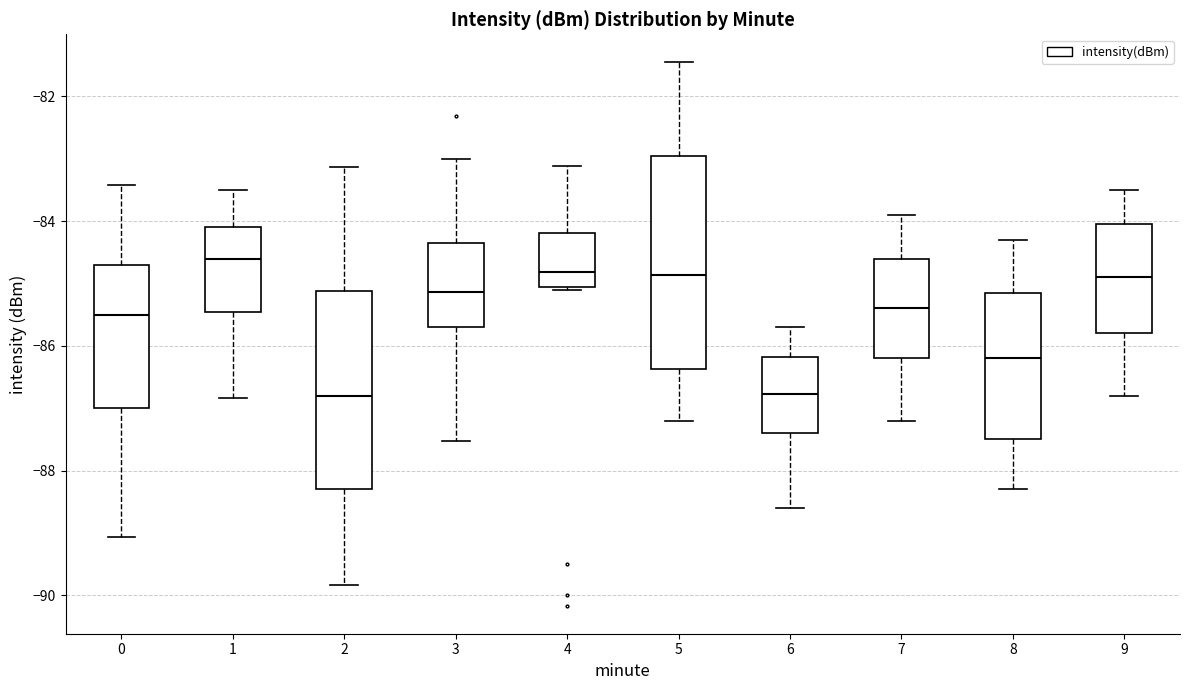

Which box has the highest median line?

1